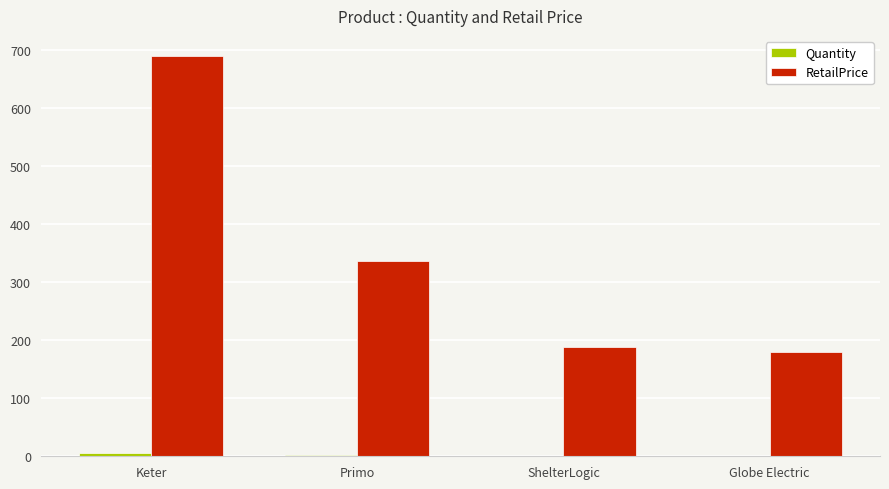

Is it true that RetailPrice equals 332.9 at ShelterLogic?

False